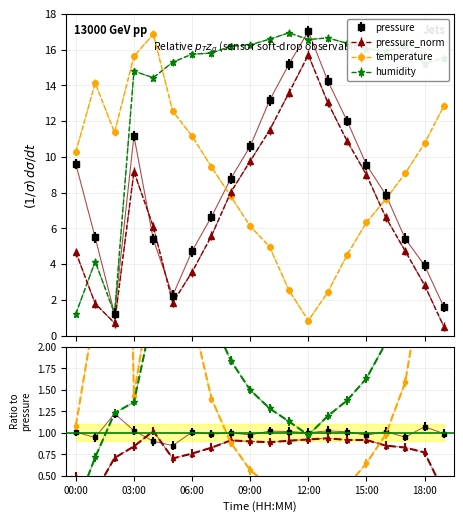

What are all the series names shown in the legend?

pressure, temperature, humidity, pressure_norm